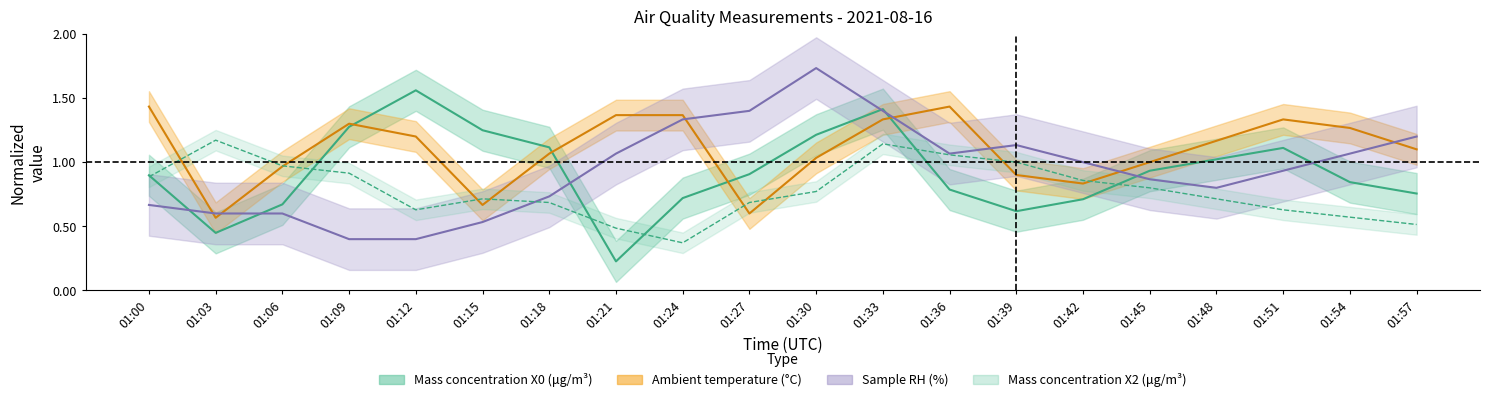

At which category does the chart reach its peak across all series?

01:30